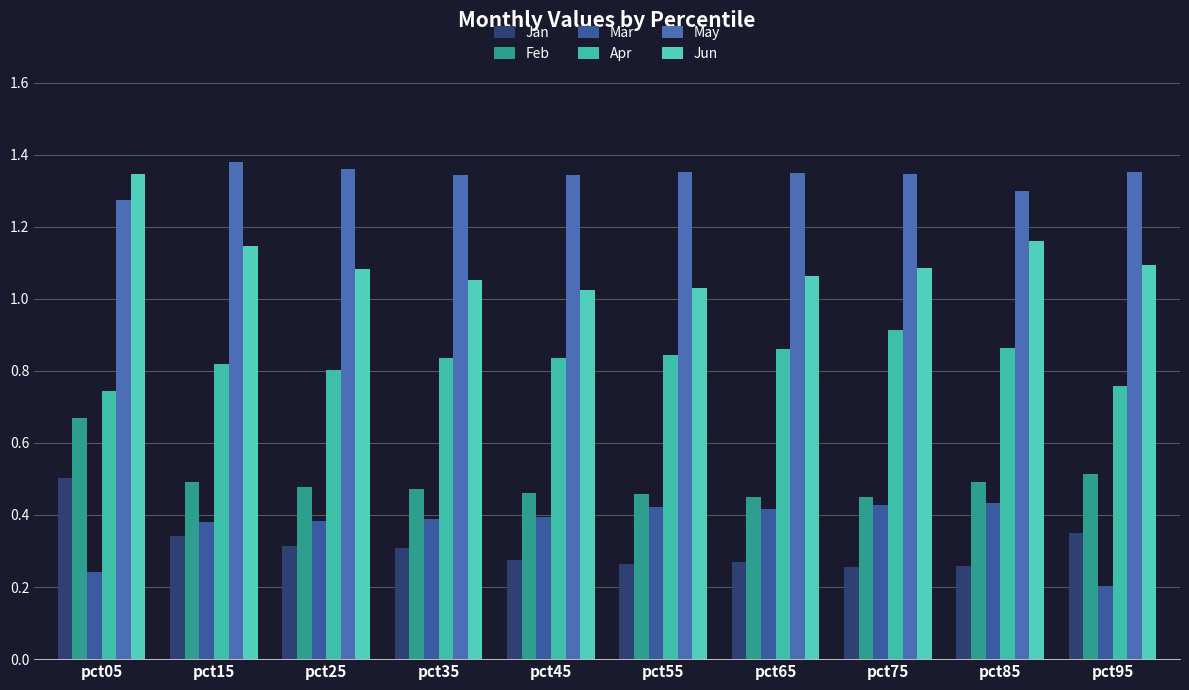

The May series shows 1.4 at pct25. True or false?

True